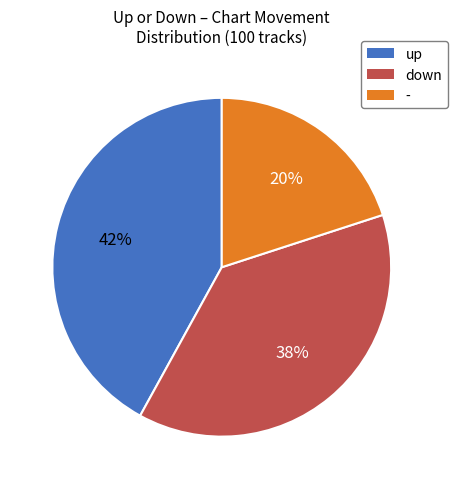

The up slice represents 27% of the pie. True or false?

False